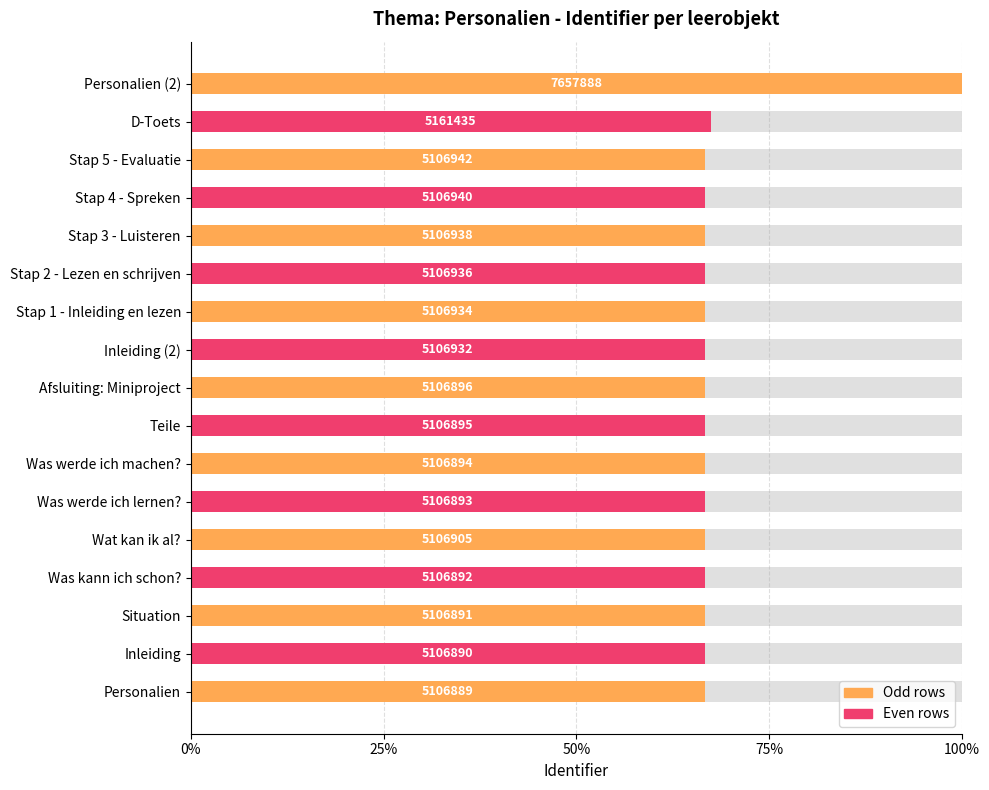

The value at Was werde ich lernen? is 66.7. True or false?

True